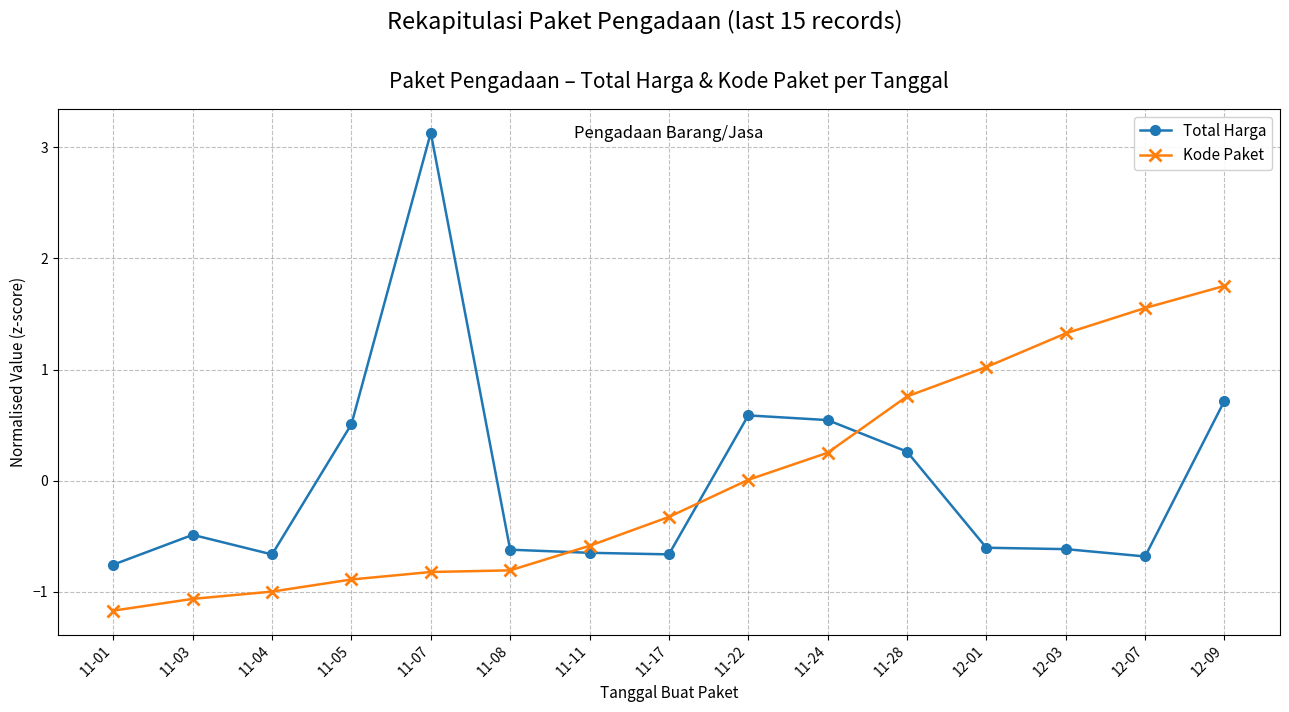

Which series has the widest spread of values?

Total Harga